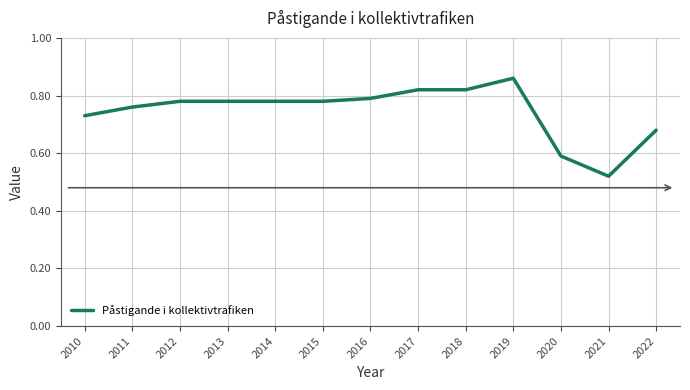

What is the difference between the maximum and minimum values?

0.3